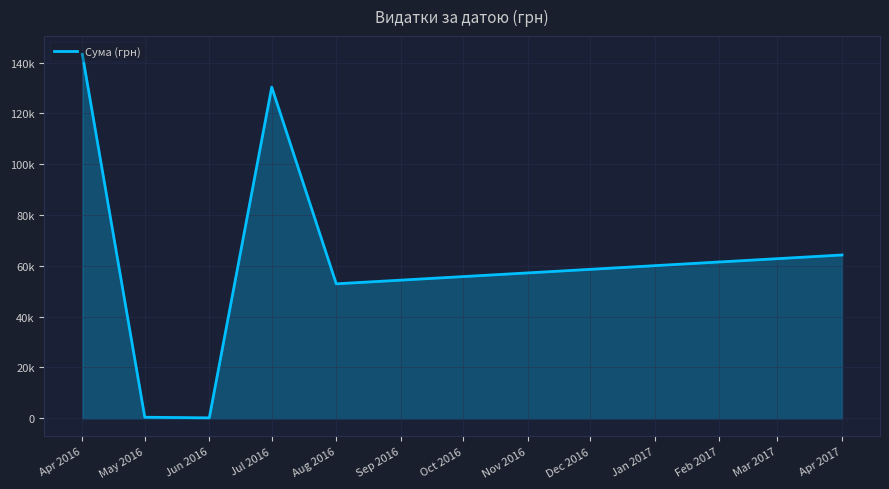

Does the chart display data point markers on the line(s)?

No